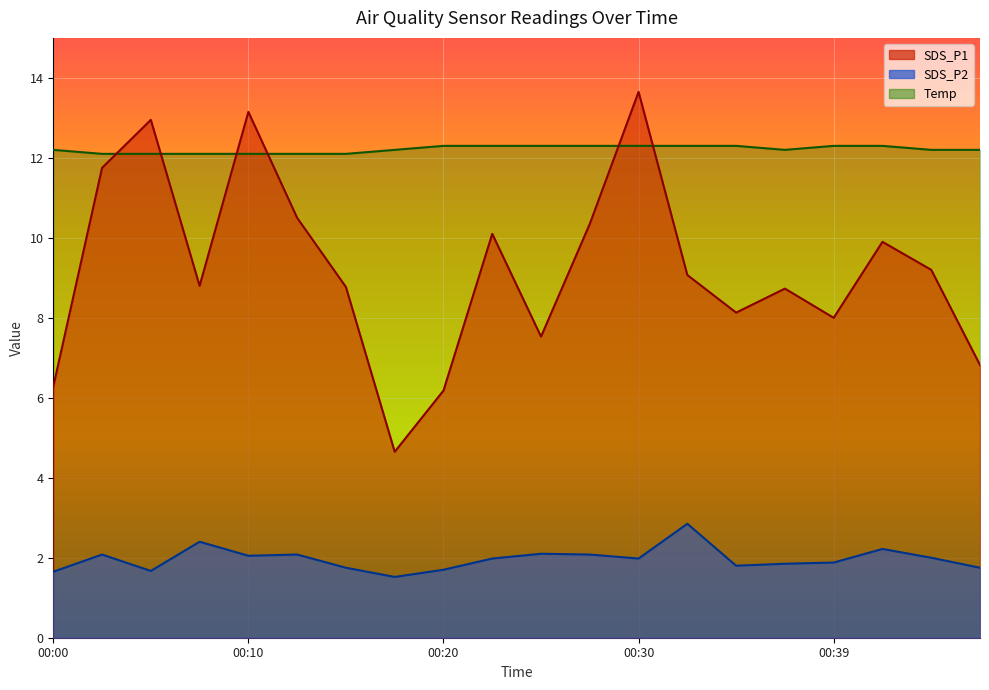

True or false: SDS_P2 has more than 0 points higher than both neighbors.

True